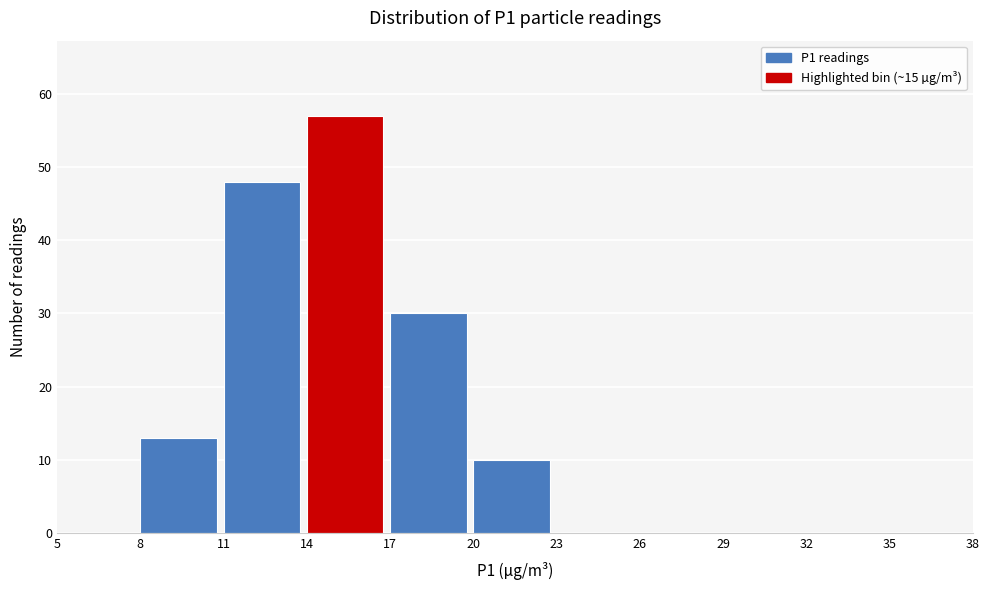

Over which range of the x-axis is the bar tallest?

14 to 17